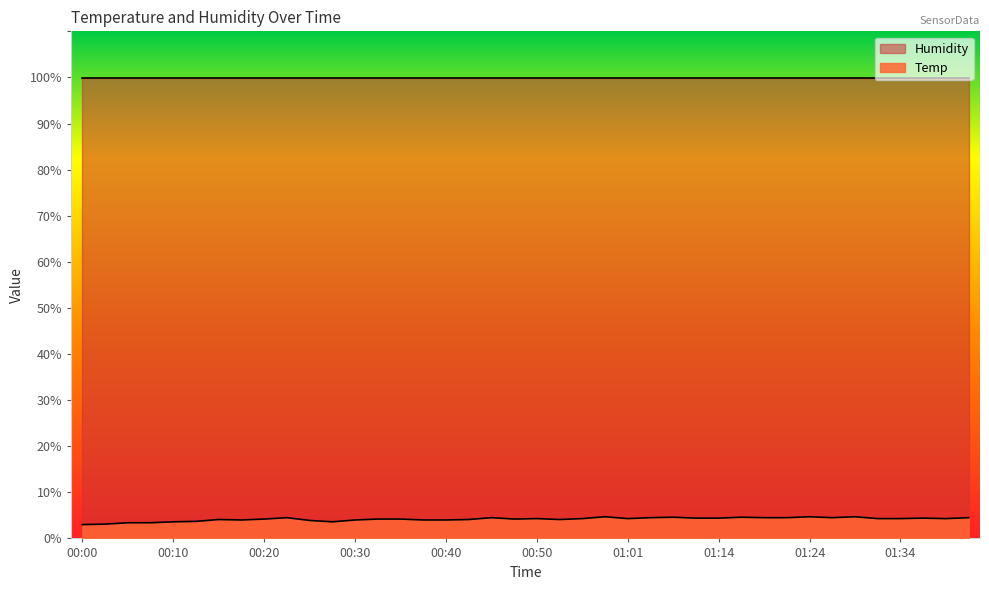

Where is the first local maximum?

00:15